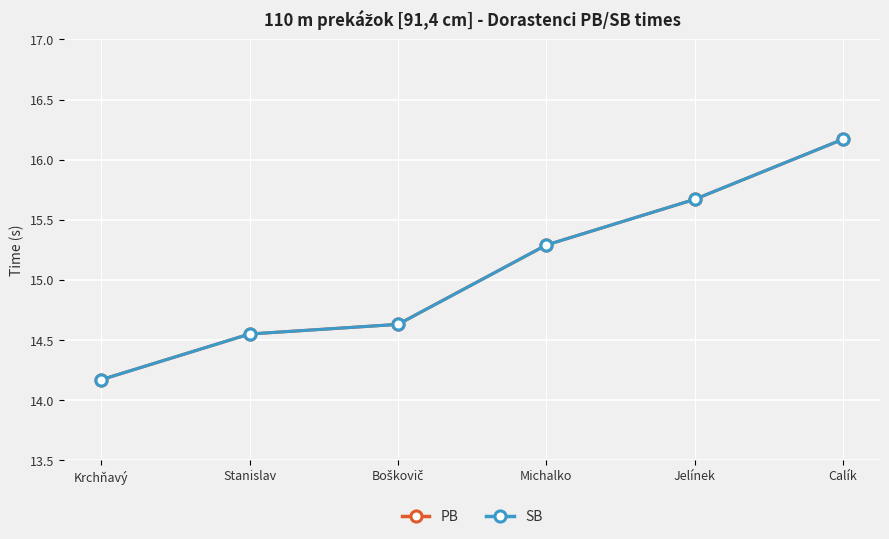

Is this an area chart (filled region under the line)?

No